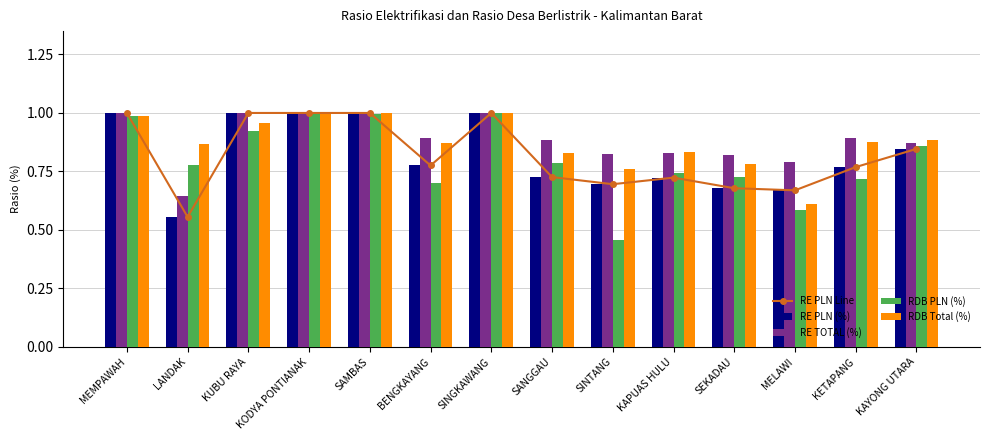

The value of RE PLN (%) at MELAWI is 1.1. True or false?

False